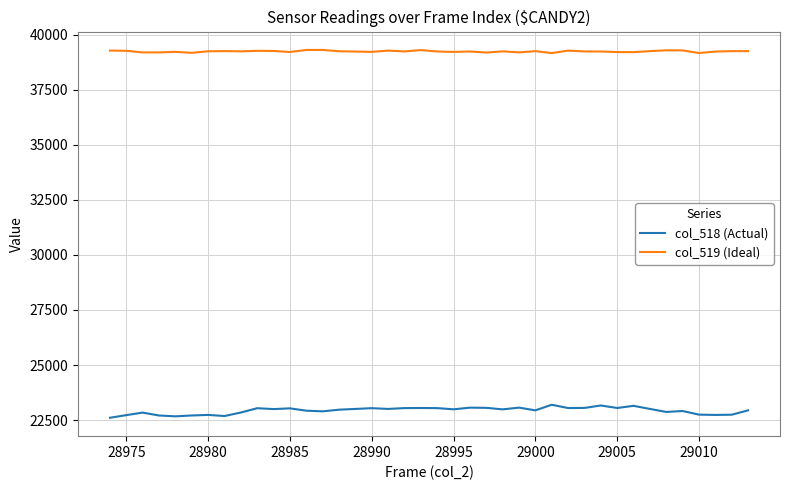

Which series has the widest spread of values?

col_518 (Actual)